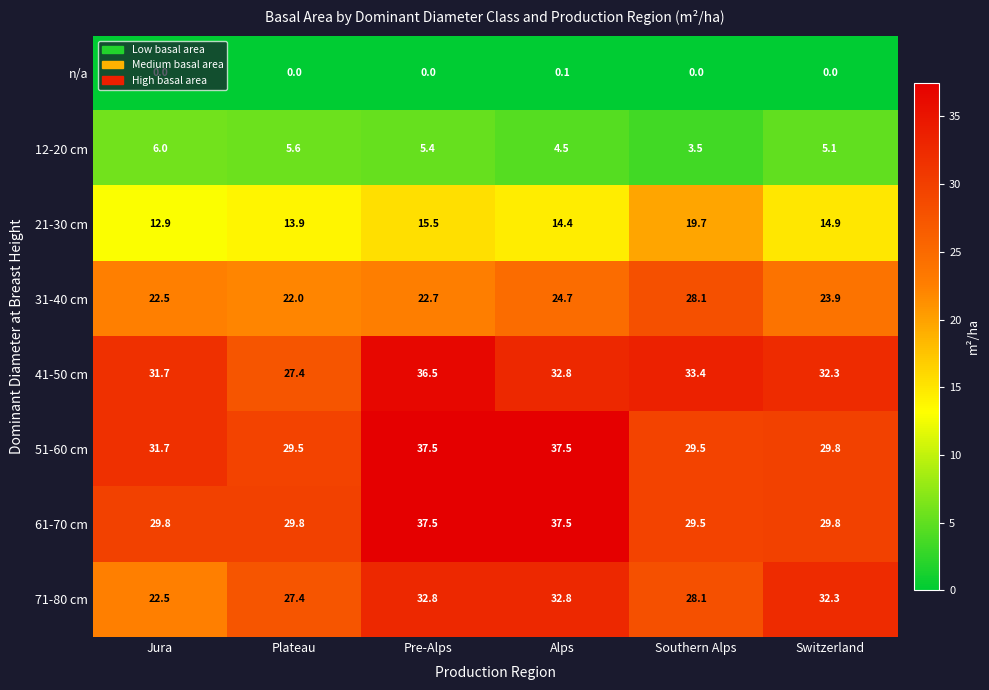

What is the sum of all 41-50 cm values?

194.1